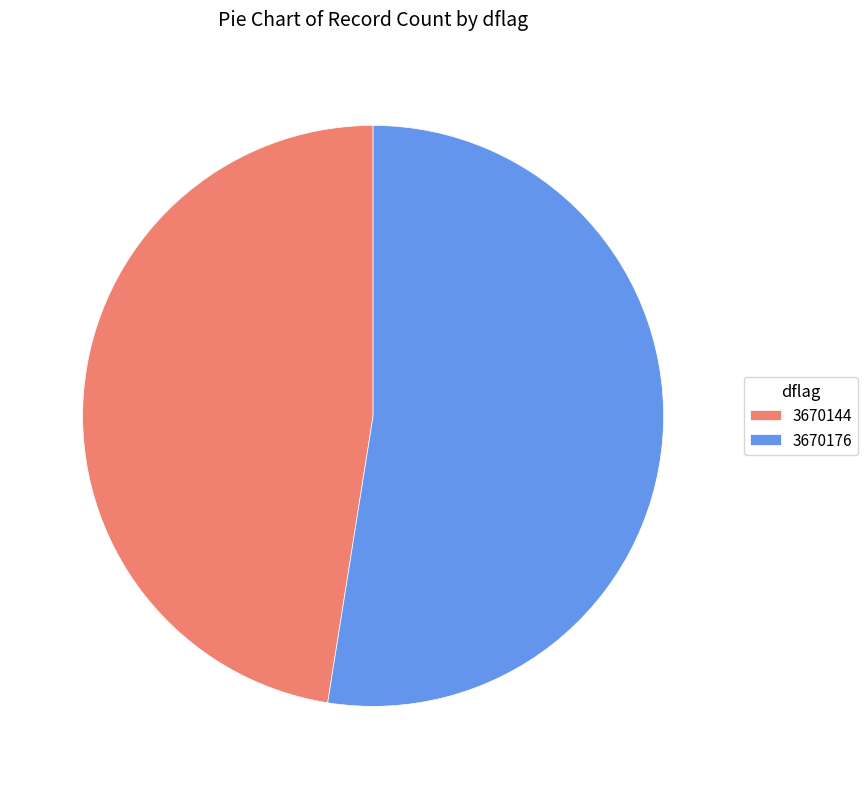

Rank the categories by value from lowest to highest.

3670144, 3670176